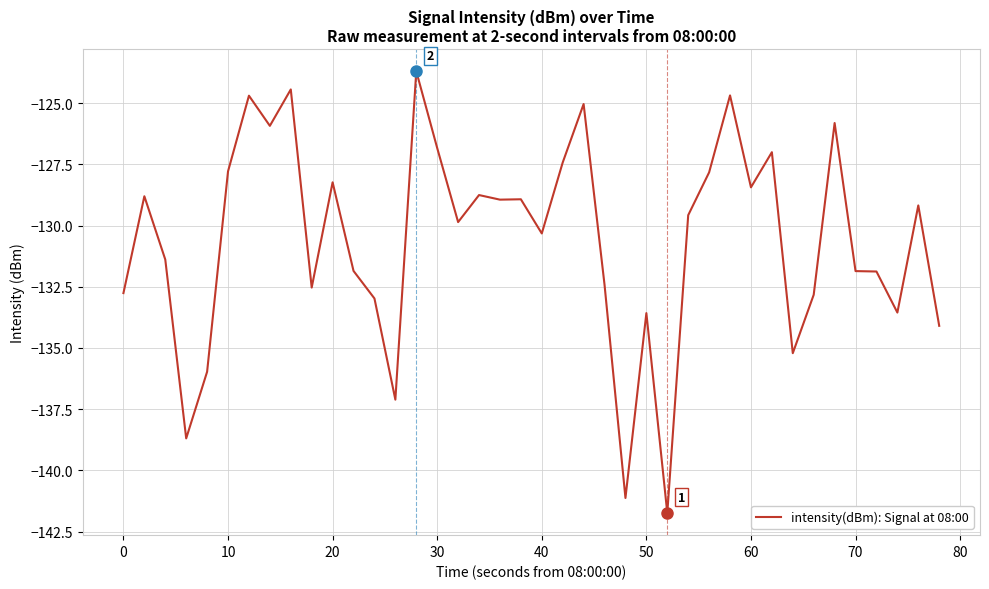

What is the difference between the maximum and minimum values?

18.0